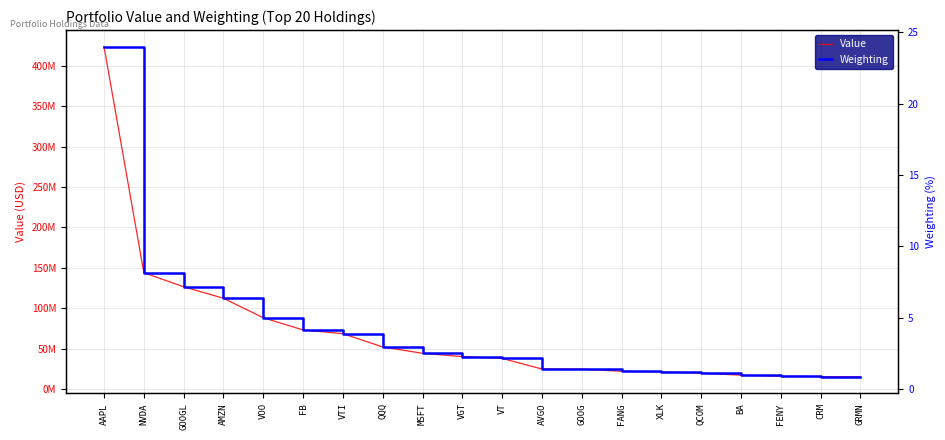

At which label does Weighting first exceed 2?

AAPL